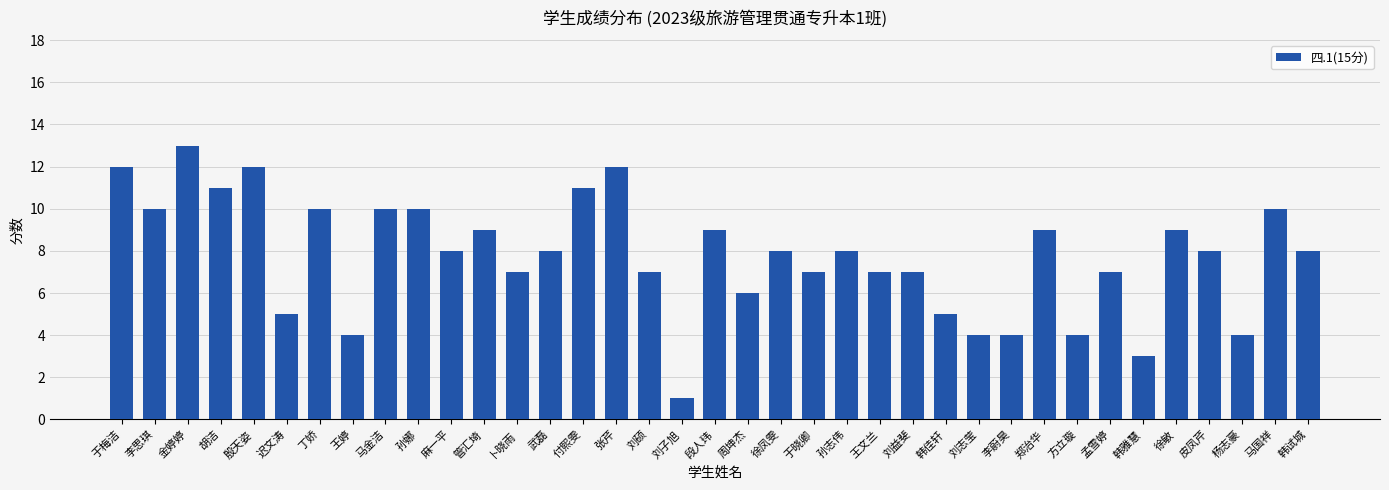

Which has a higher value, 周坤杰 or 李思琪?

李思琪